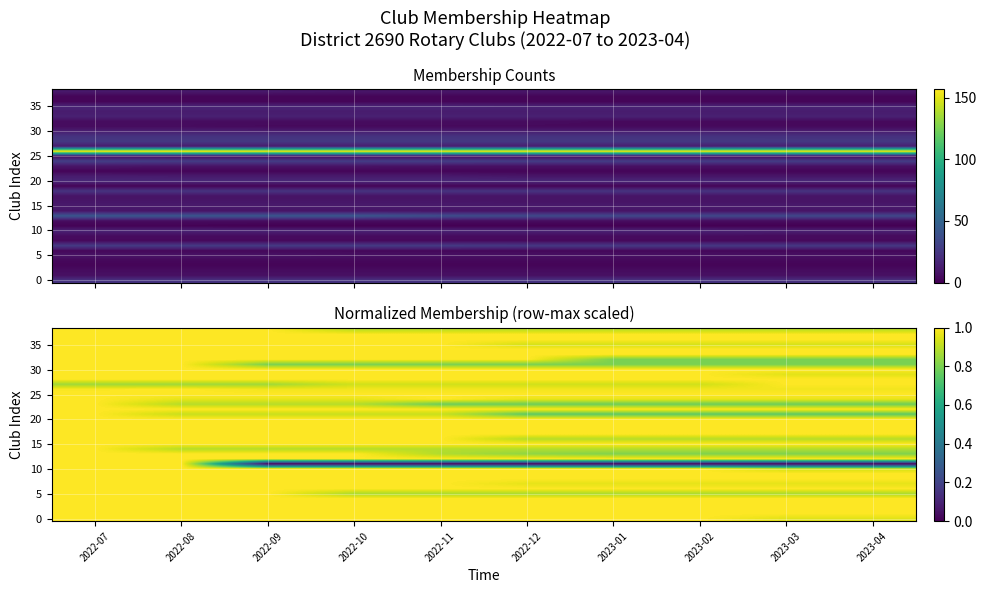

Between 2022-09 and 2022-10, which is larger?

2022-09